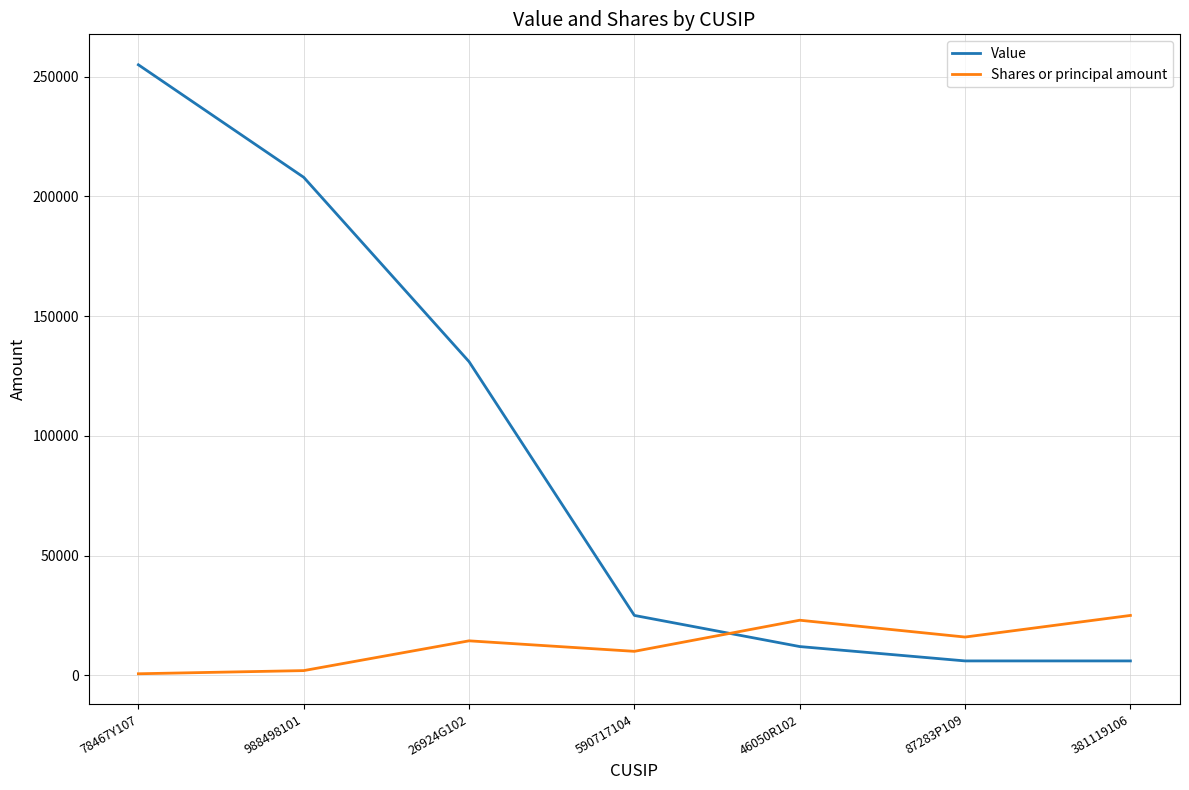

What is the lowest value of the Value series?

6000